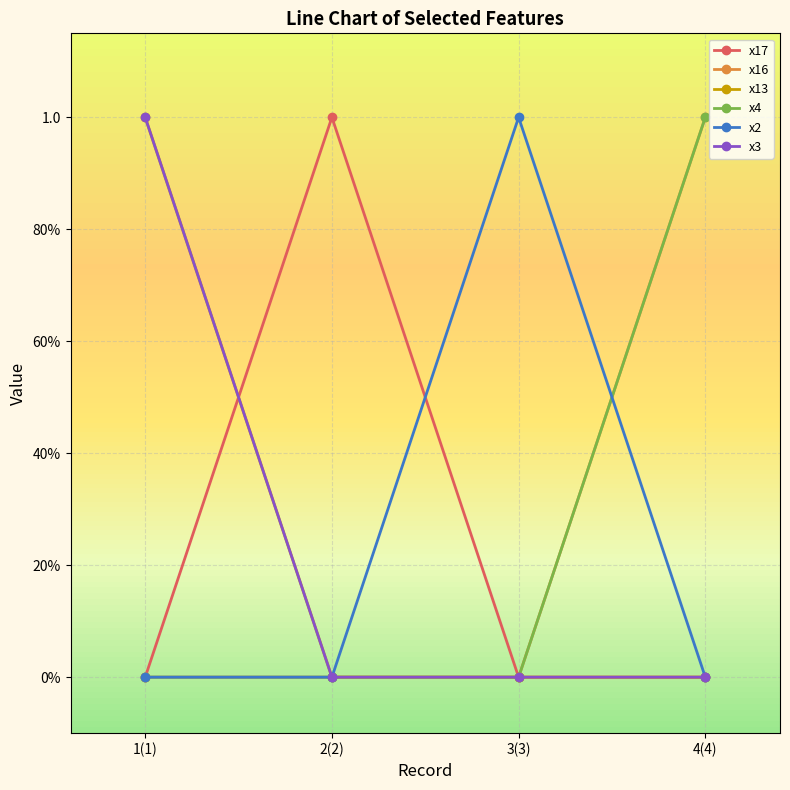

At which category is the sum across all series the highest?

1(1)